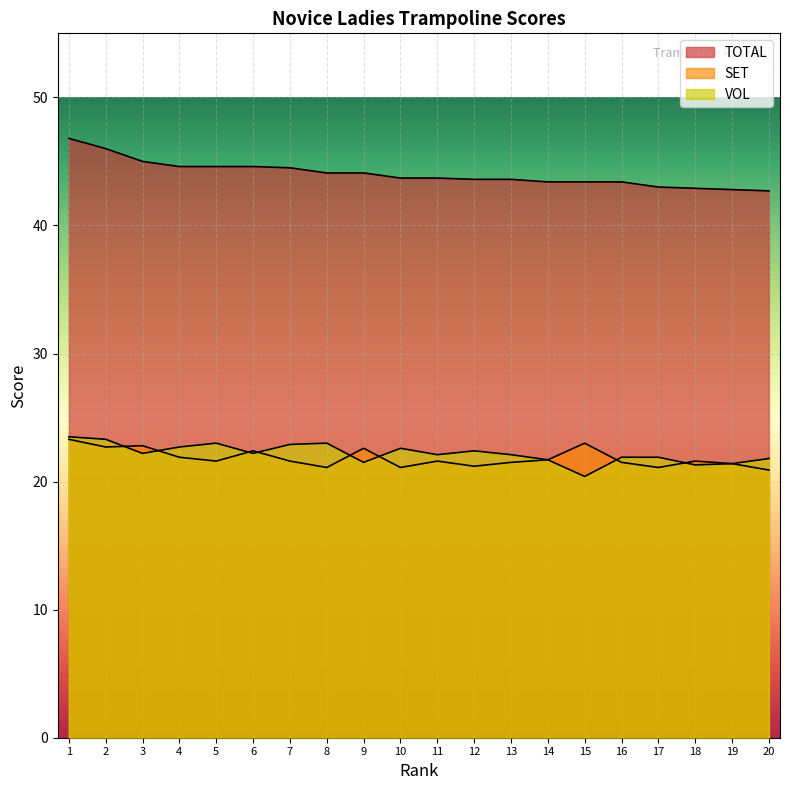

True or false: SET and TOTAL intersect in this chart.

False